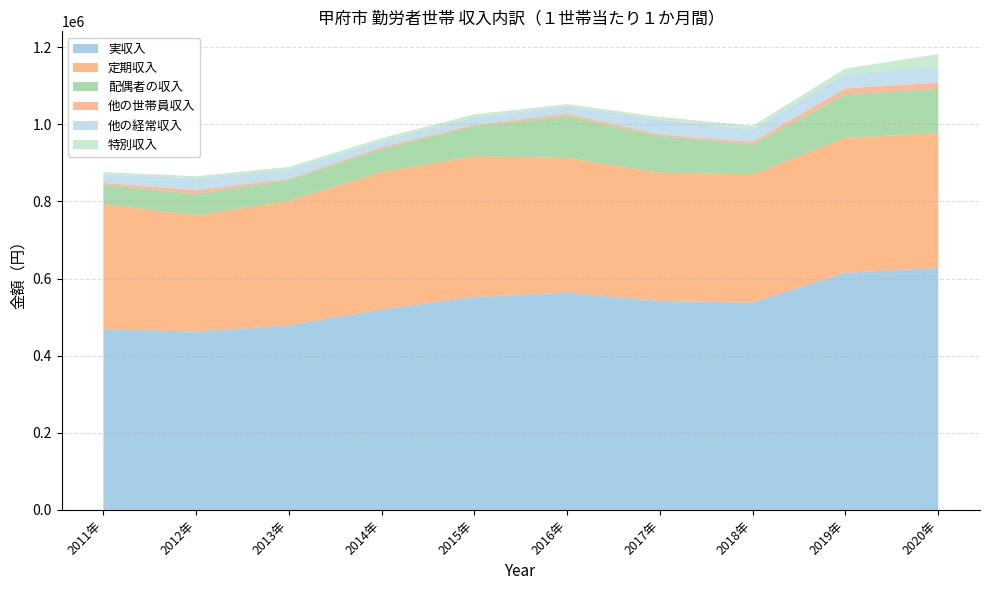

Reading left to right, what are all the values shown in this chart?

実収入: 468100	462495	478411	519626	552132	563436	541690	537701	615009	627129
定期収入: 324705	301330	323015	356755	365011	349505	332664	332939	350193	349712
配偶者の収入: 50404	55567	54344	60331	78097	108309	95211	77589	112769	114971
他の世帯員収入: 4999	9703	2851	4235	3560	6096	4082	5959	15497	15982
他の経常収入: 21869	30891	23751	15826	19183	19980	38630	32106	37108	40555
特別収入: 6076	5447	7317	7417	8050	4959	6934	9993	14184	33755